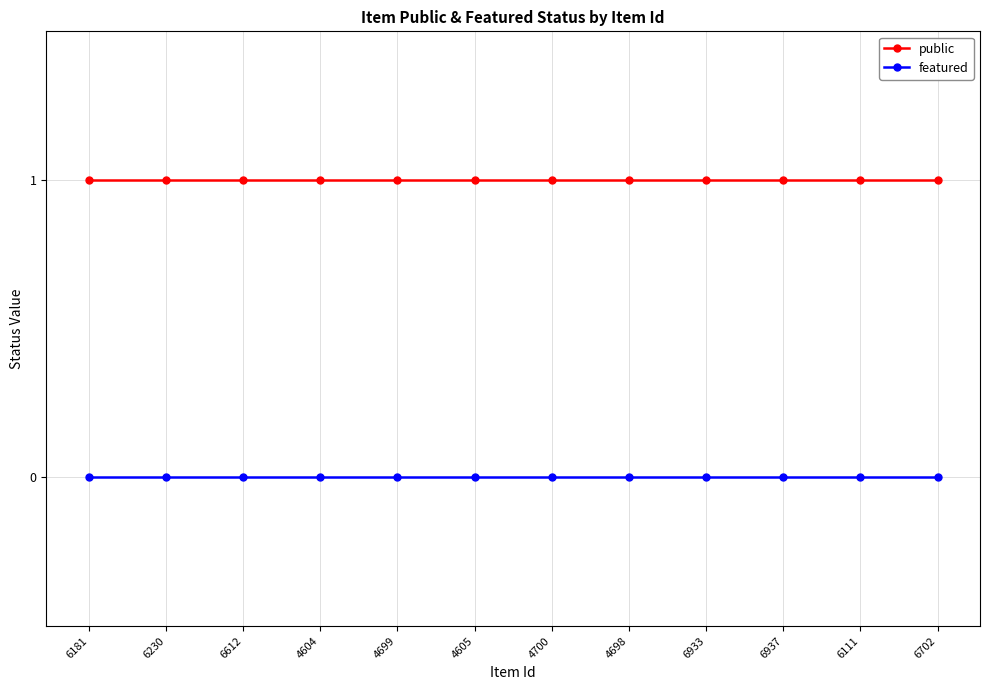

Count the number of data series in this chart.

2